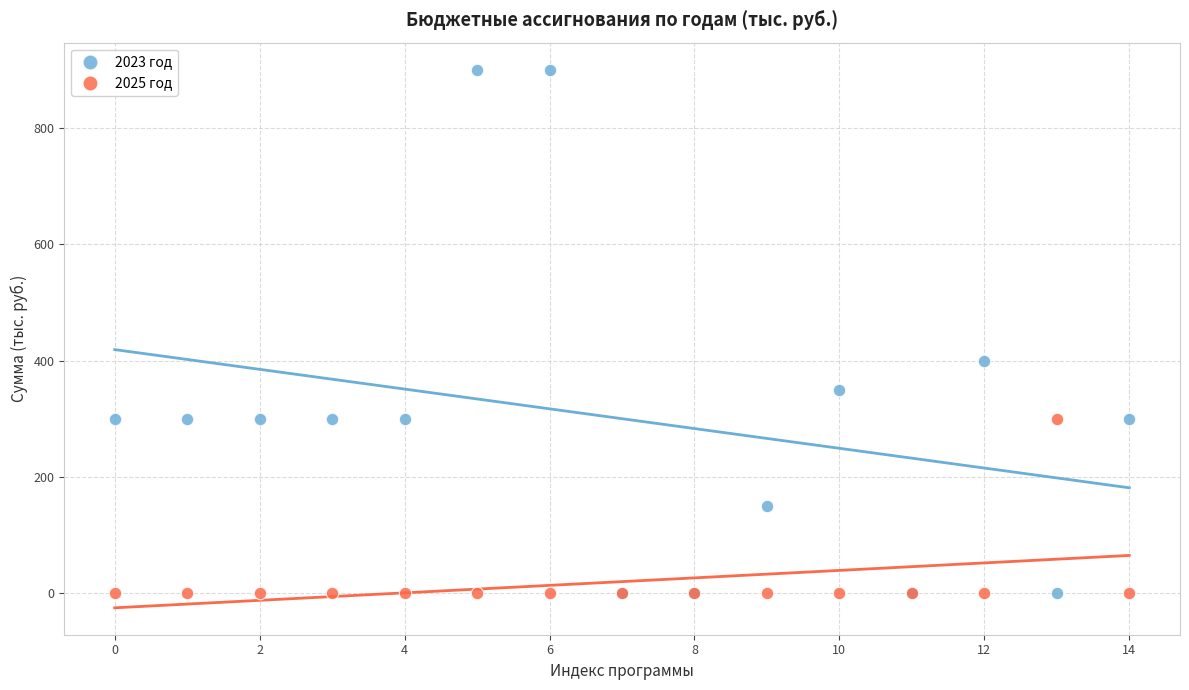

Which series has the widest spread of Y values?

2023 год